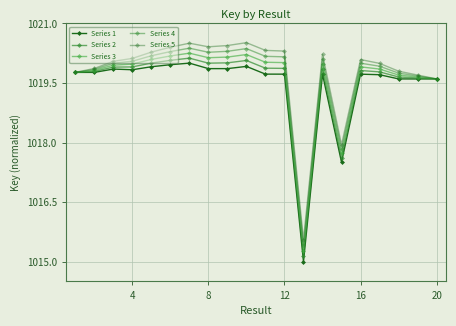

At how many categories does at least one series exceed 1017?

19